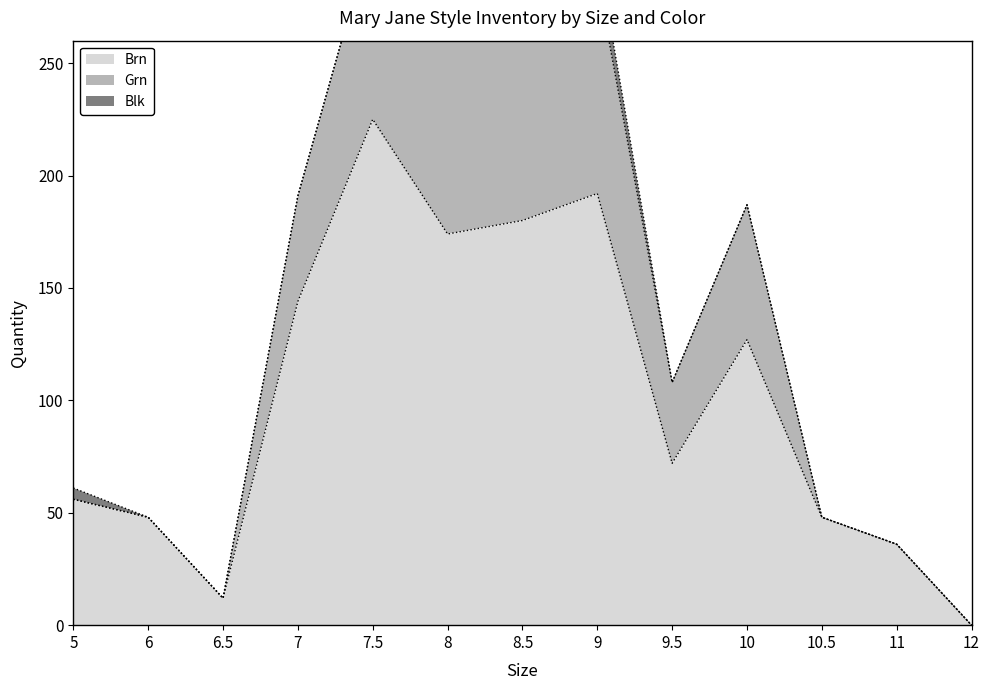

Which series has the largest total across all categories?

Grn